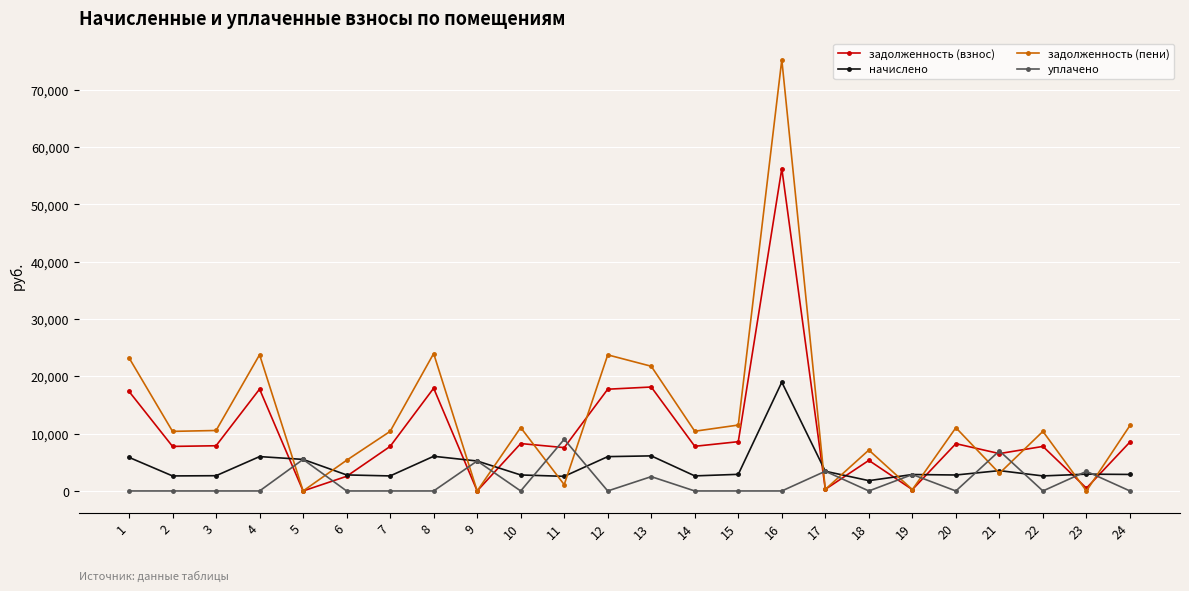

What are all the series names shown in the legend?

задолженность (взнос), начислено, задолженность (пени), уплачено